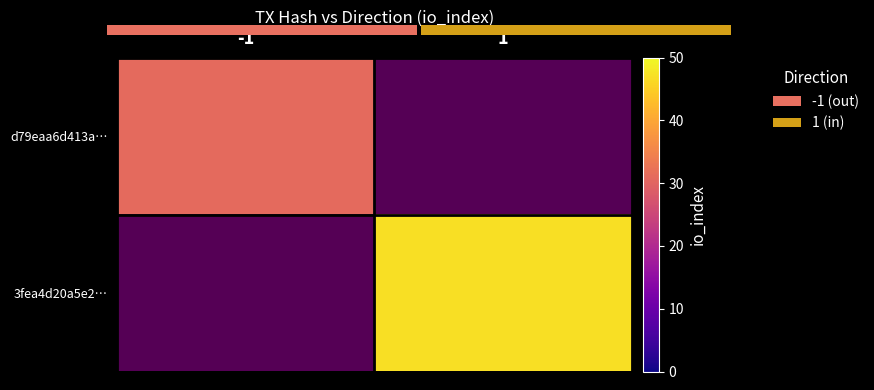

At how many categories does at least one series exceed 43?

1